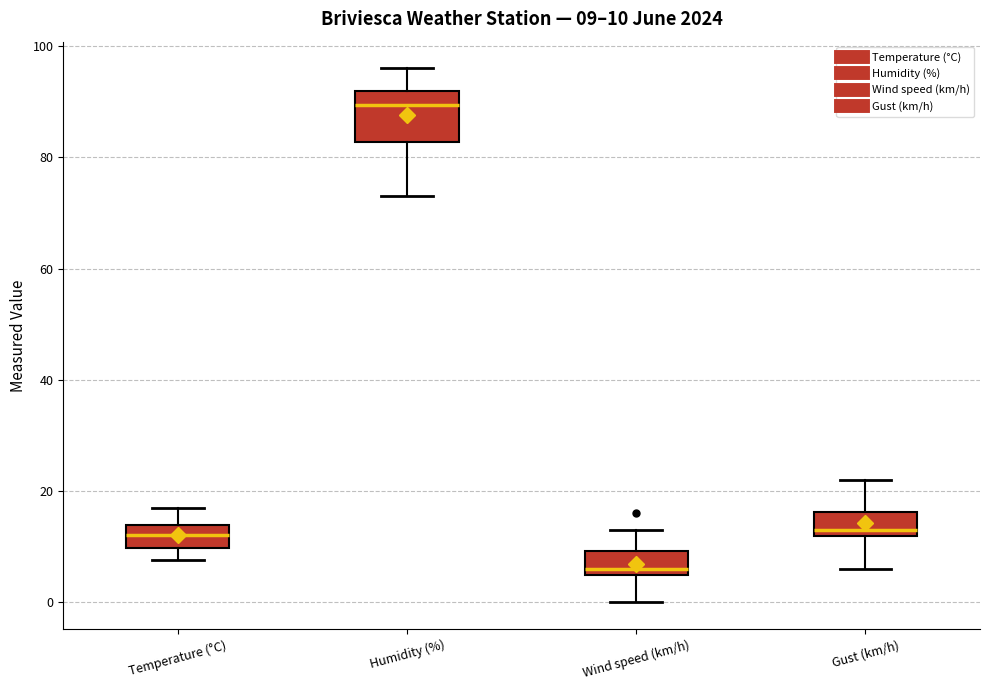

Which box has the highest median line?

Humidity (%)